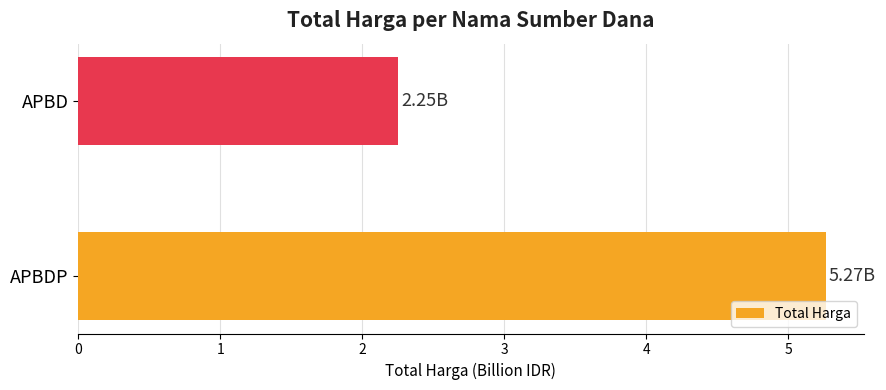

What is the change in value from APBDP to APBD?

-3.0